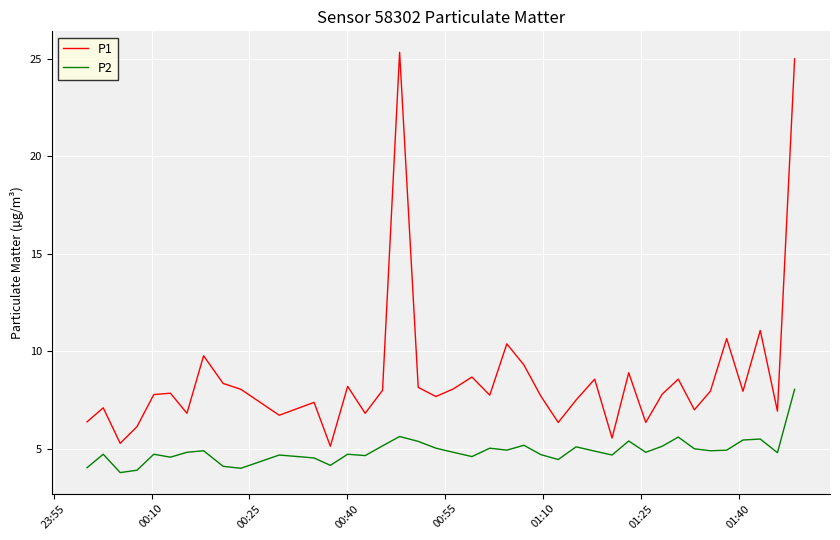

Which series has the widest spread of values?

P1